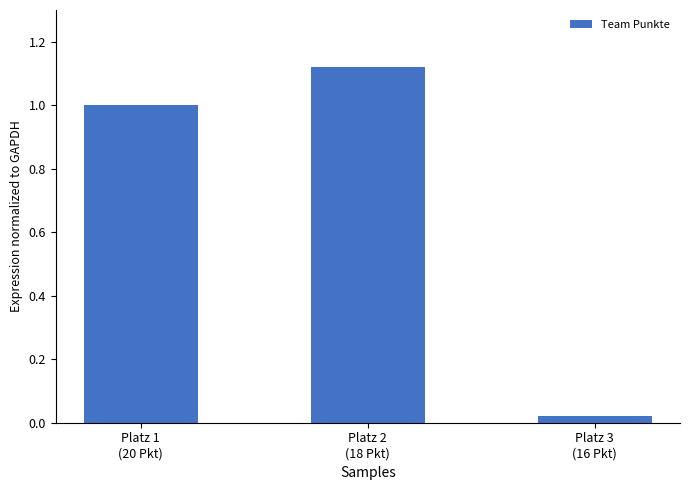

Does the chart contain any negative values?

No